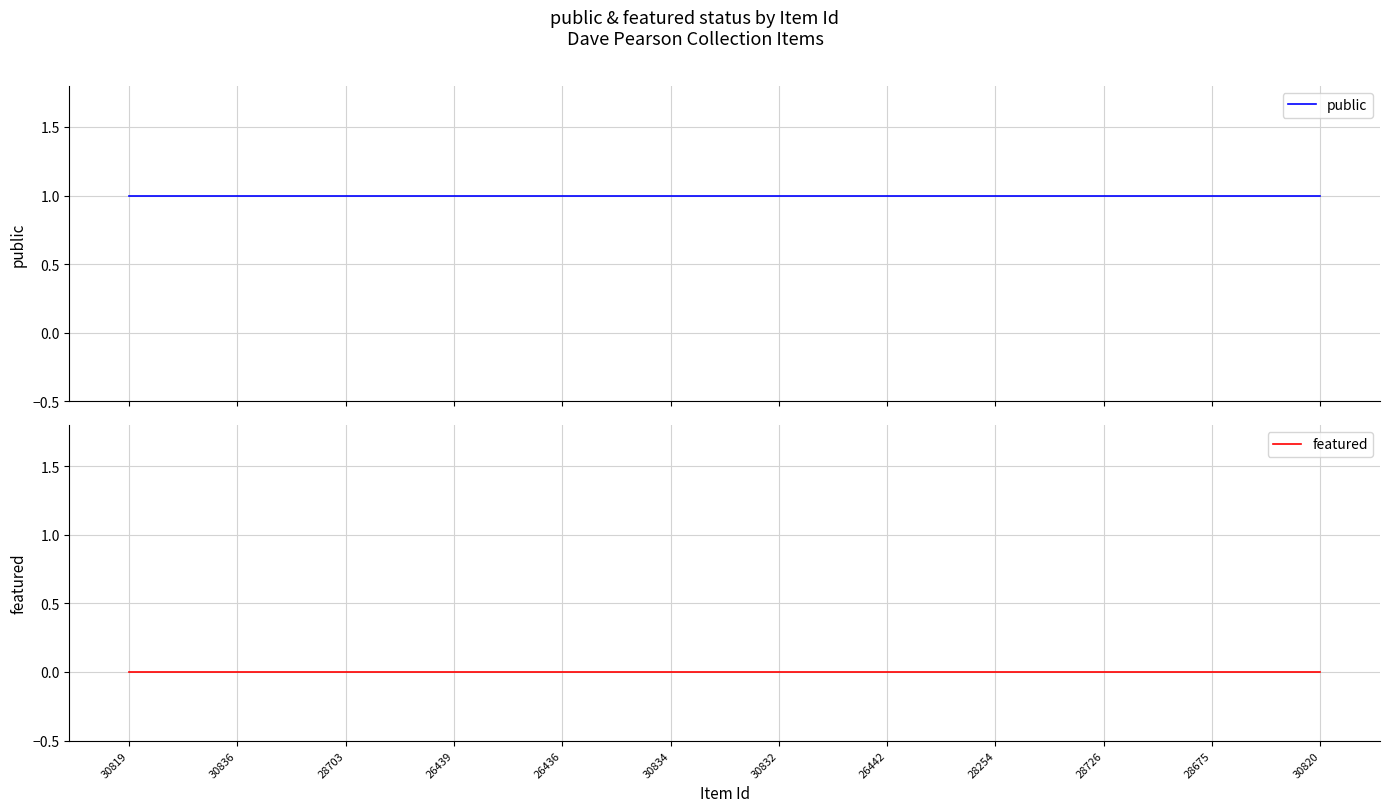

Is it true that public equals 1 at 30836?

False